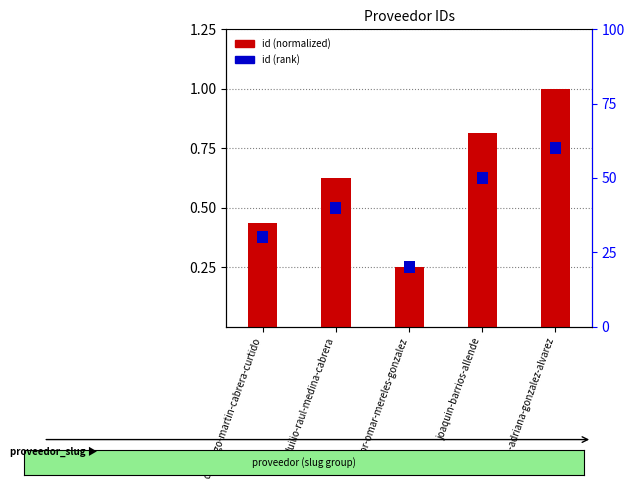

Is the value of id (normalized) at joaquin-barrios-allende greater than the value of id (rank) at joaquin-barrios-allende?

Yes